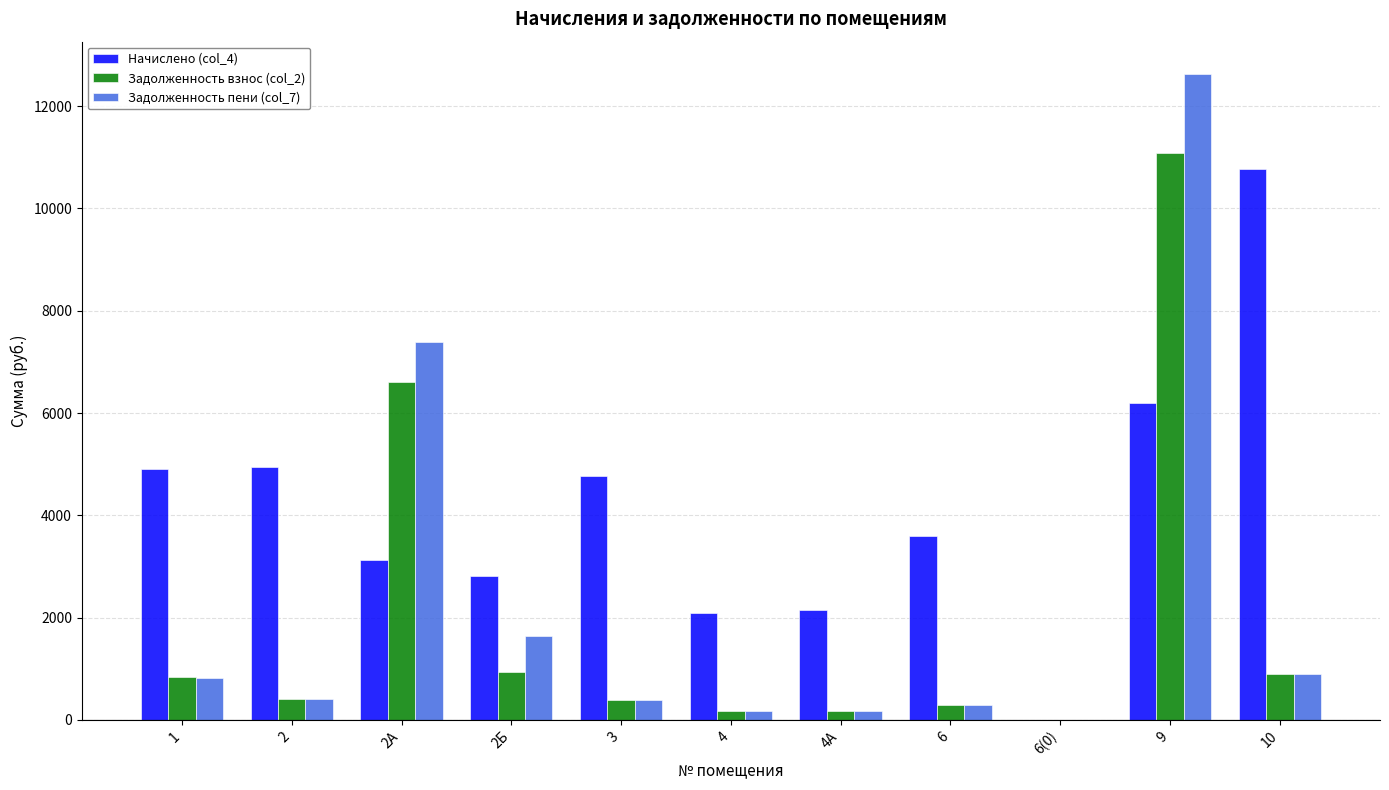

True or false: Задолженность пени (col_7) has a value of 173.4 at 4.

True